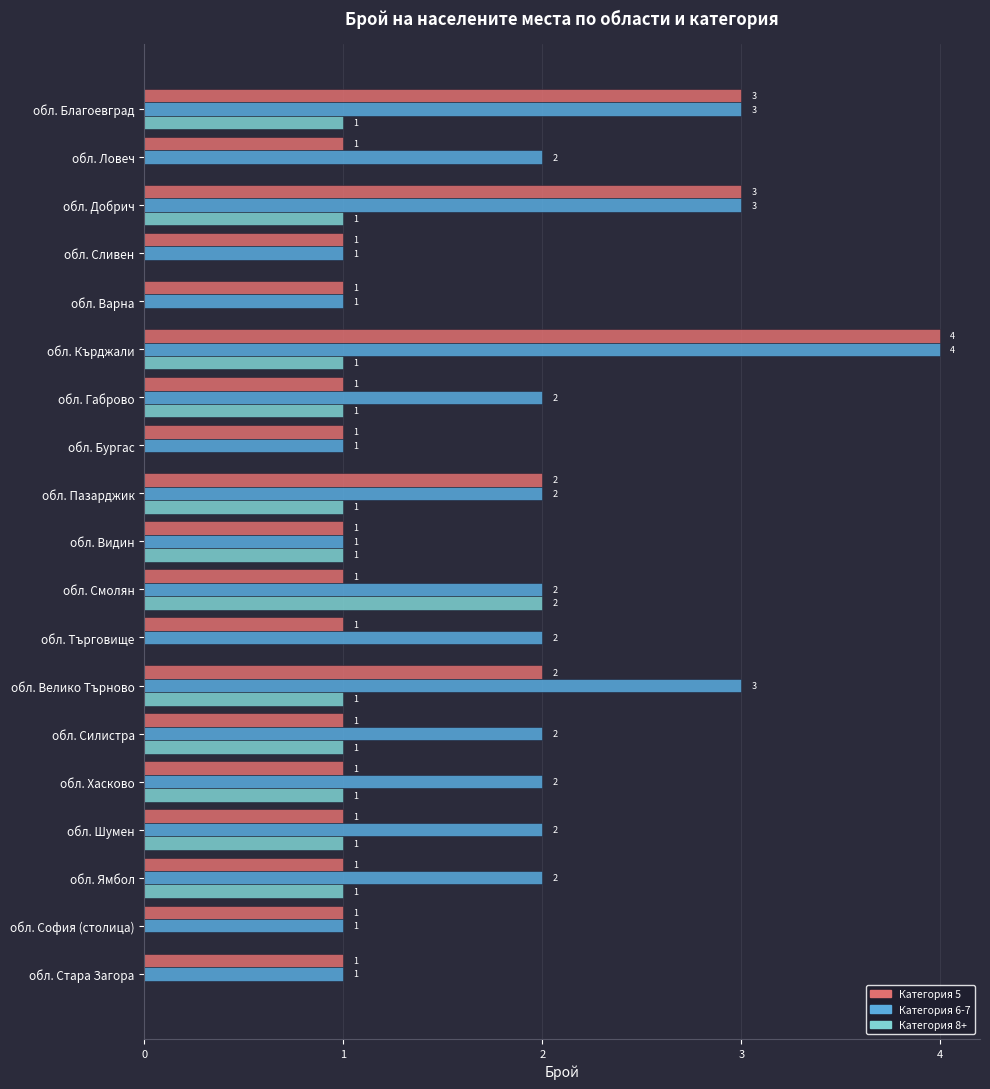

Which series changed the most between обл. Смолян and обл. Силистра?

Категория 8+